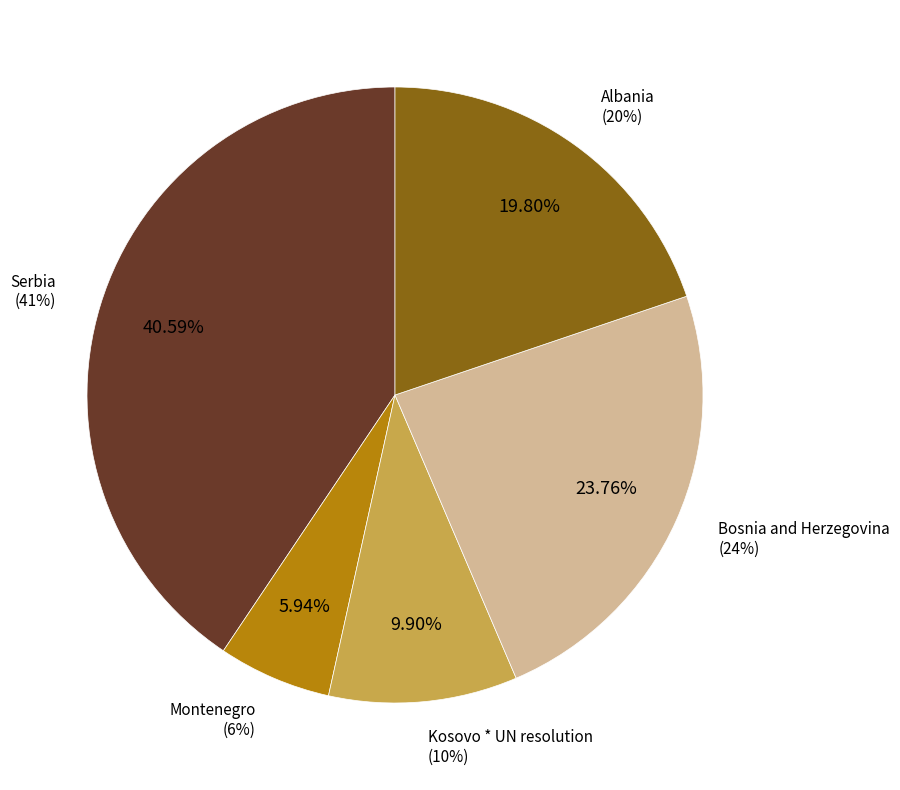

Is it true that Albania is 29% of the pie?

False